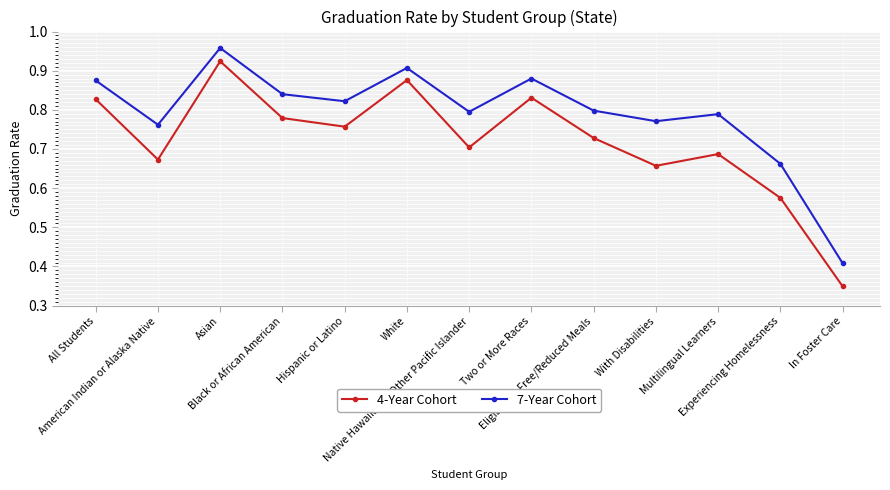

True or false: 7-Year Cohort has more than 2 interior local peaks.

True